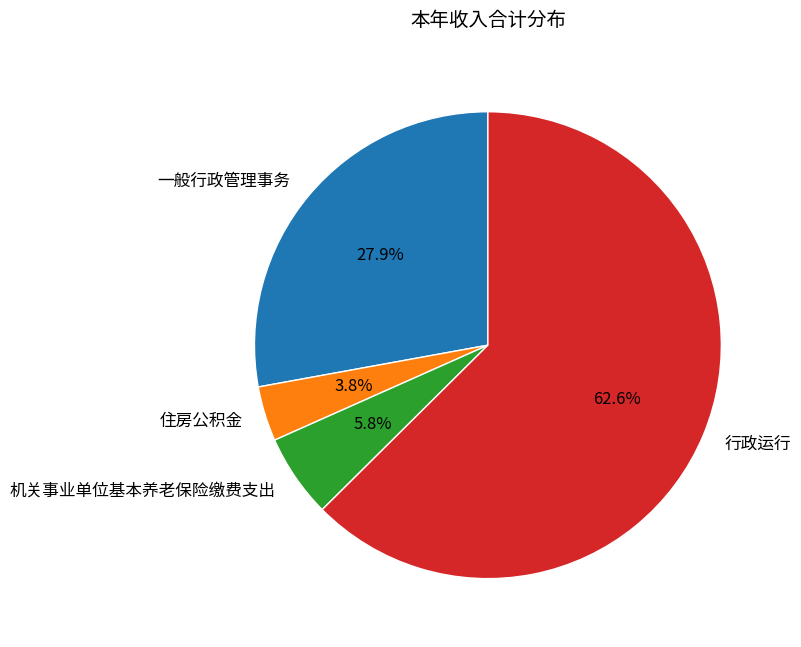

Do 一般行政管理事务 and 机关事业单位基本养老保险缴费支出 together represent more than half of the pie?

No